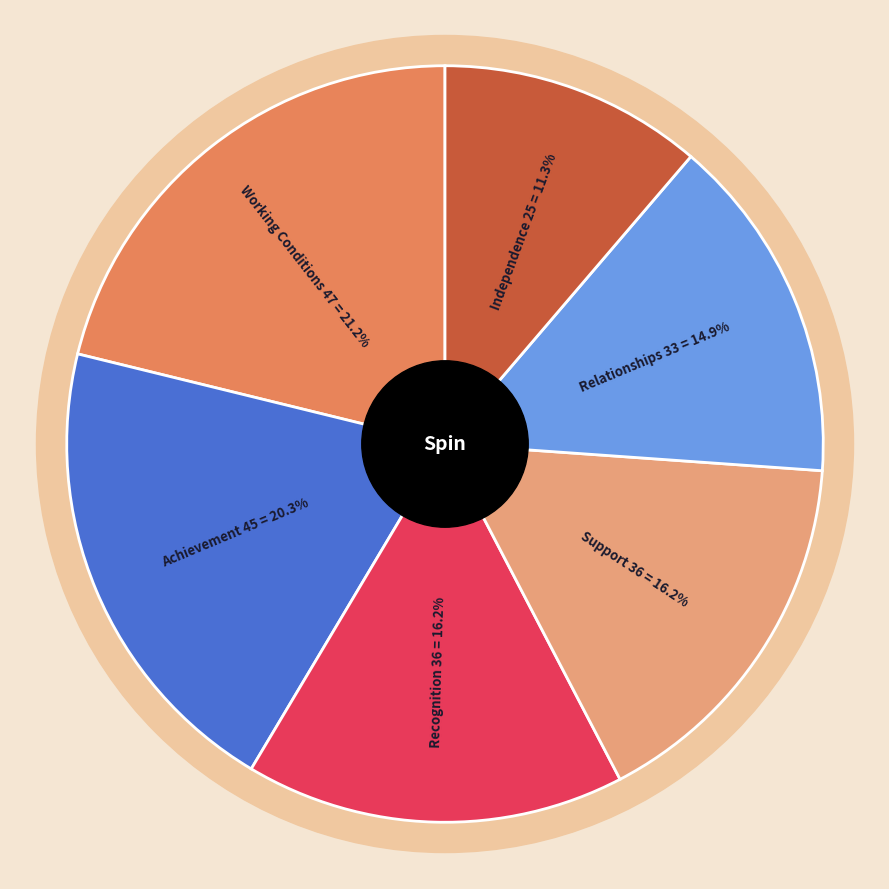

To the nearest percent, what portion does Relationships represent?

15%